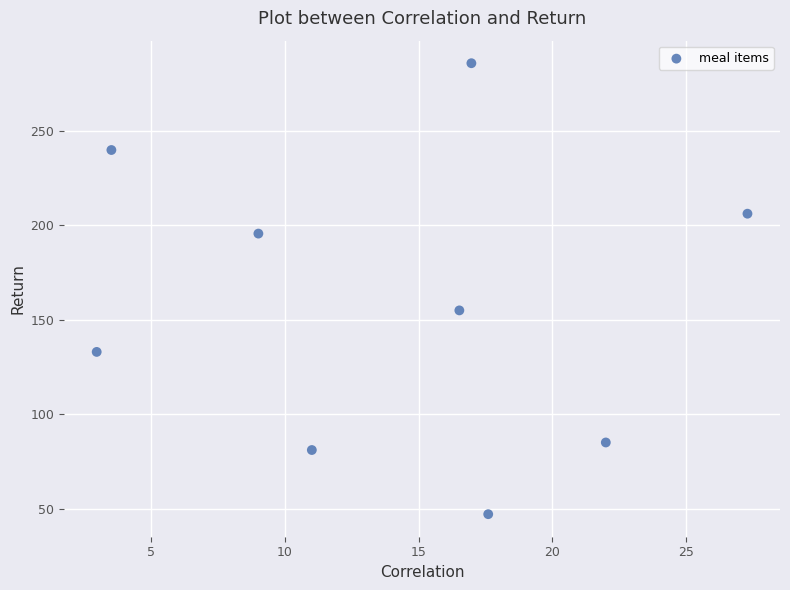

What is the average X value?

14.1